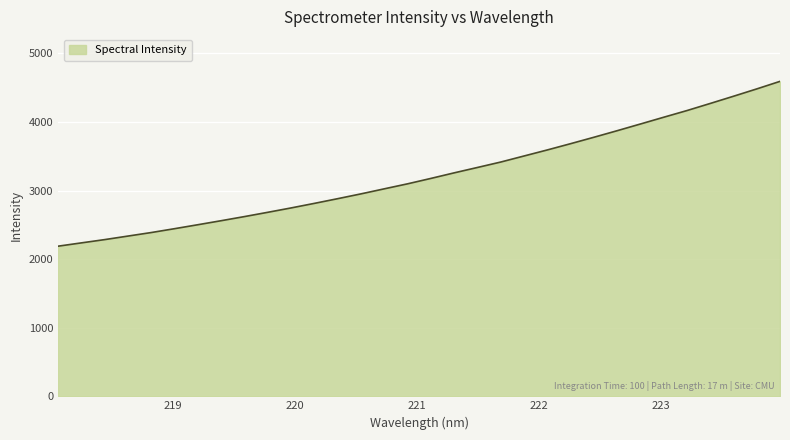

What is the difference between the maximum and minimum values?

2403.5